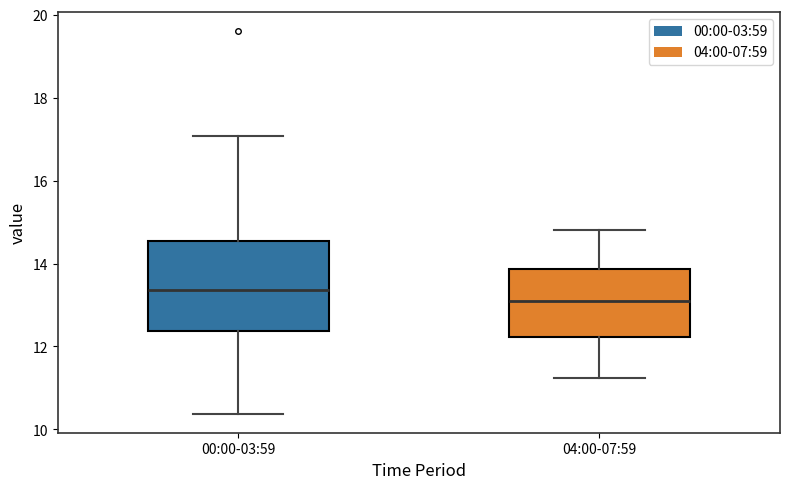

Reading left to right, transcribe this box plot: for each box, give where its median line is, the range the box spans, and where its two whiskers end, as read against the y-axis. The values are not printed on the chart, so give them approximately, as read against the axis.

00:00-03:59: median 13.4, box 12.4 to 14.6, whiskers 10.4 to 17.0
04:00-07:59: median 13.2, box 12.2 to 13.8, whiskers 11.2 to 14.8